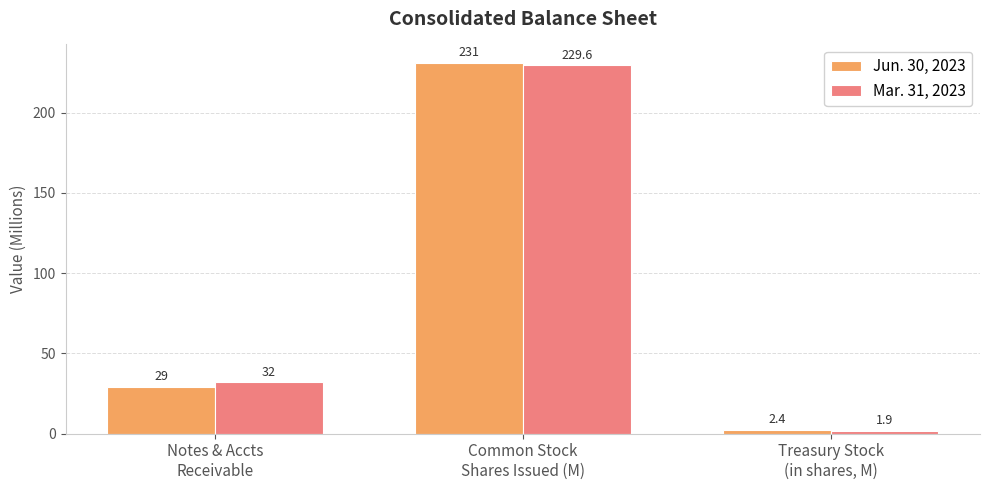

Which category has the lowest value across all series?

Treasury Stock
(in shares, M)